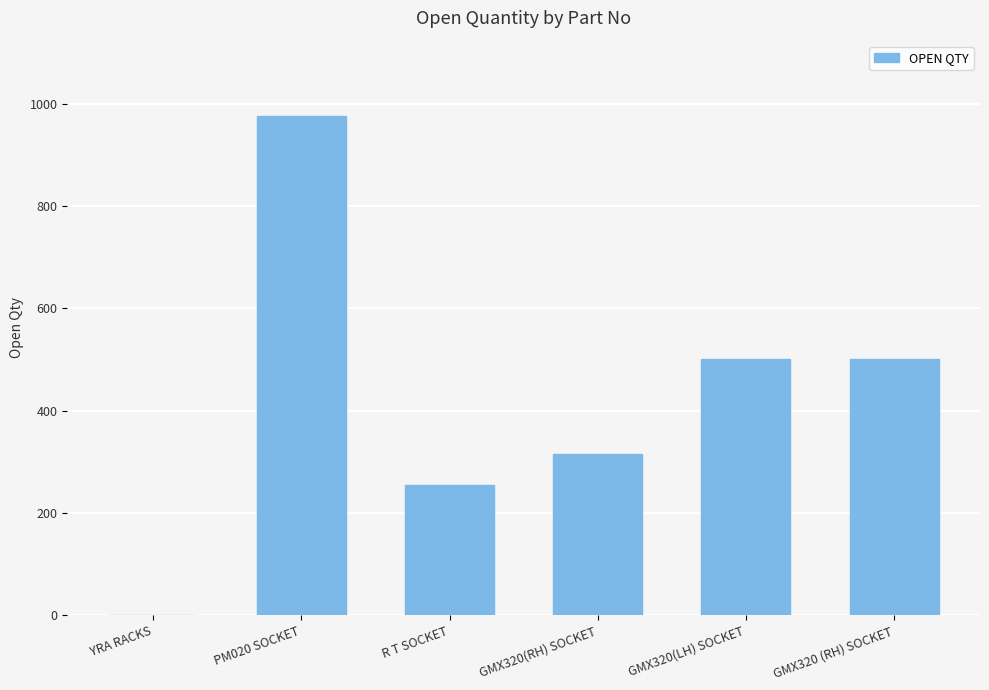

Which category has the highest value across all series?

PM020 SOCKET